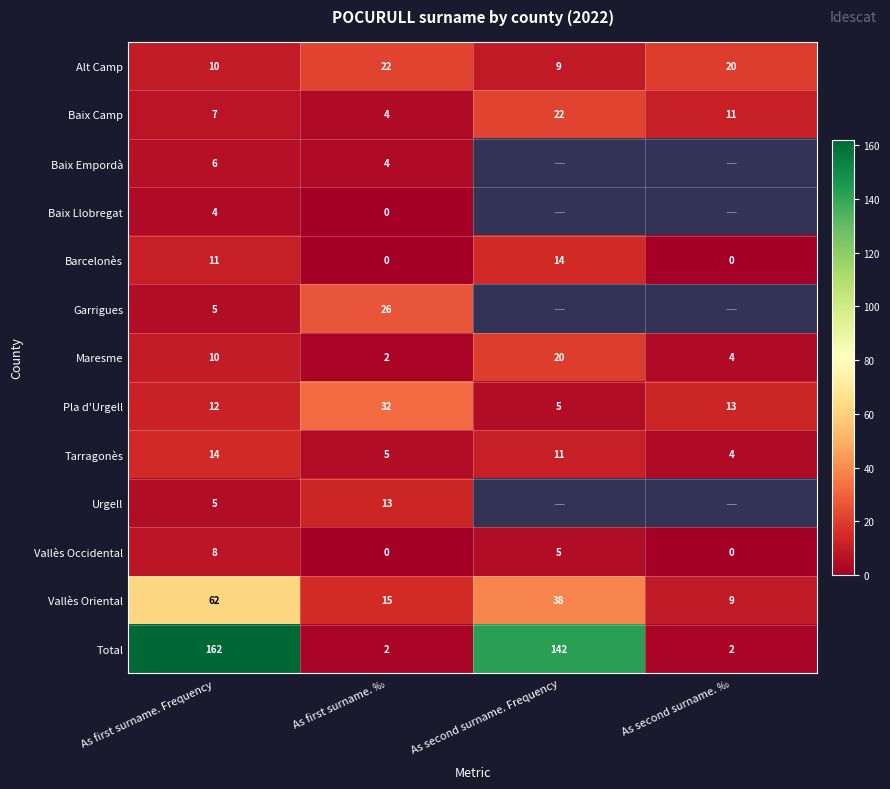

Which category has the lowest value in the Baix Camp series?

As first surname. ‰